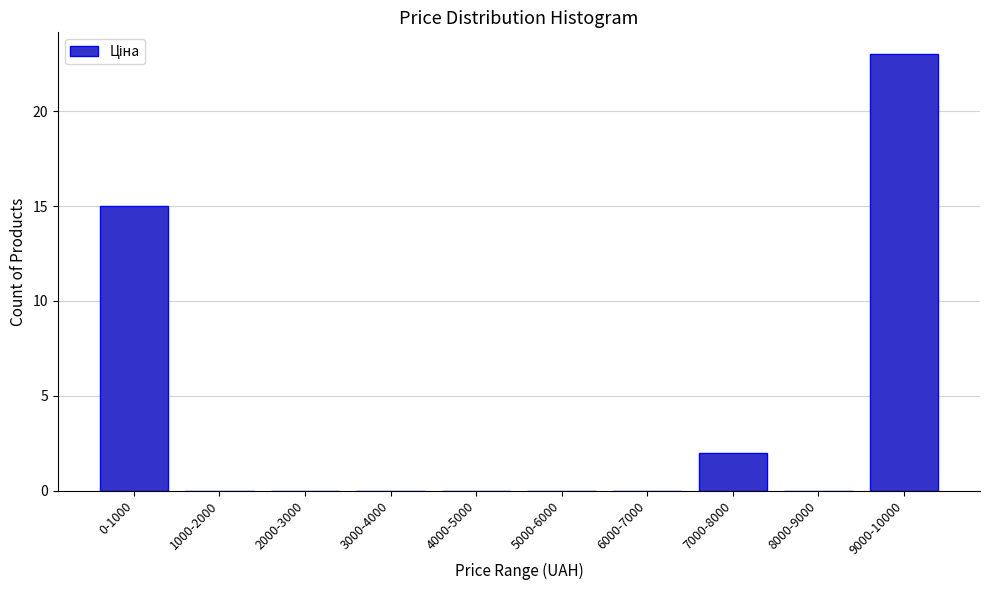

Reading right to left, list all the values displayed in this chart.

9000-10000=23	8000-9000=0	7000-8000=2	6000-7000=0	5000-6000=0	4000-5000=0	3000-4000=0	2000-3000=0	1000-2000=0	0-1000=15